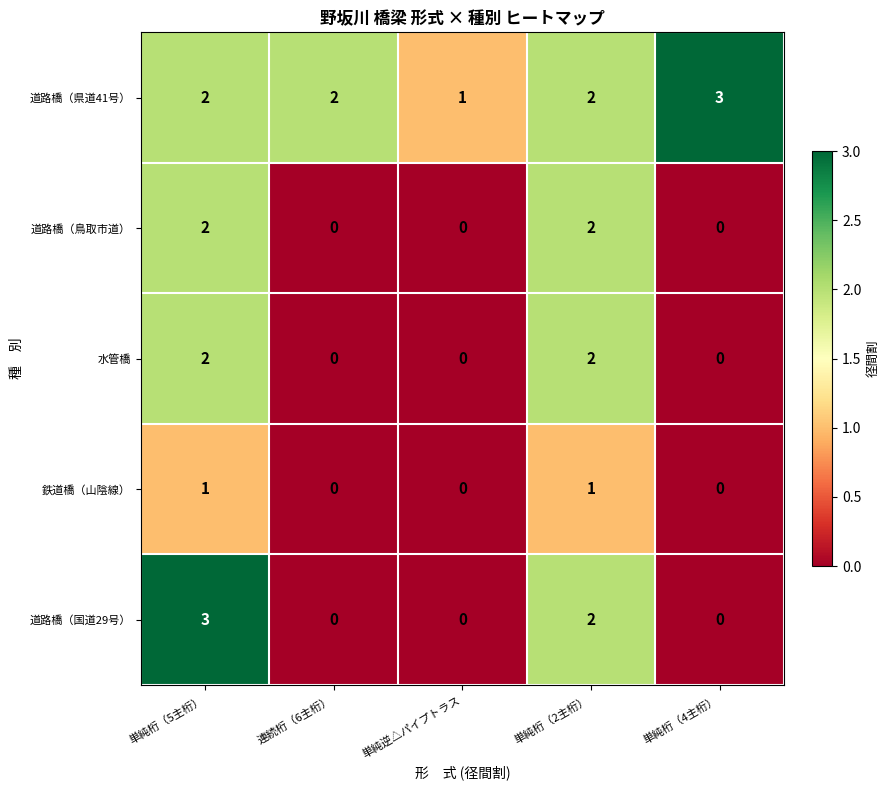

What is the sum of the 道路橋（県道41号） values at 単純桁（4主桁） and 連続桁（6主桁）?

5